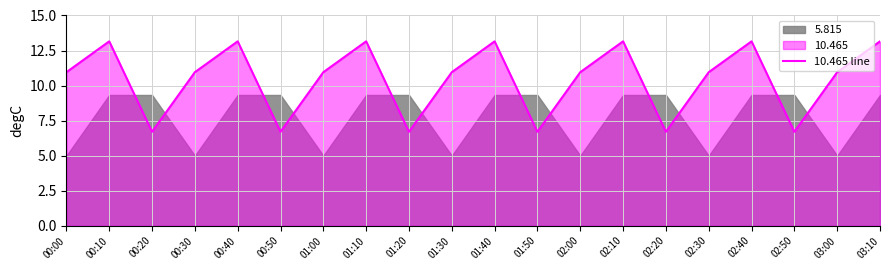

What is the maximum value shown in the chart?

13.2